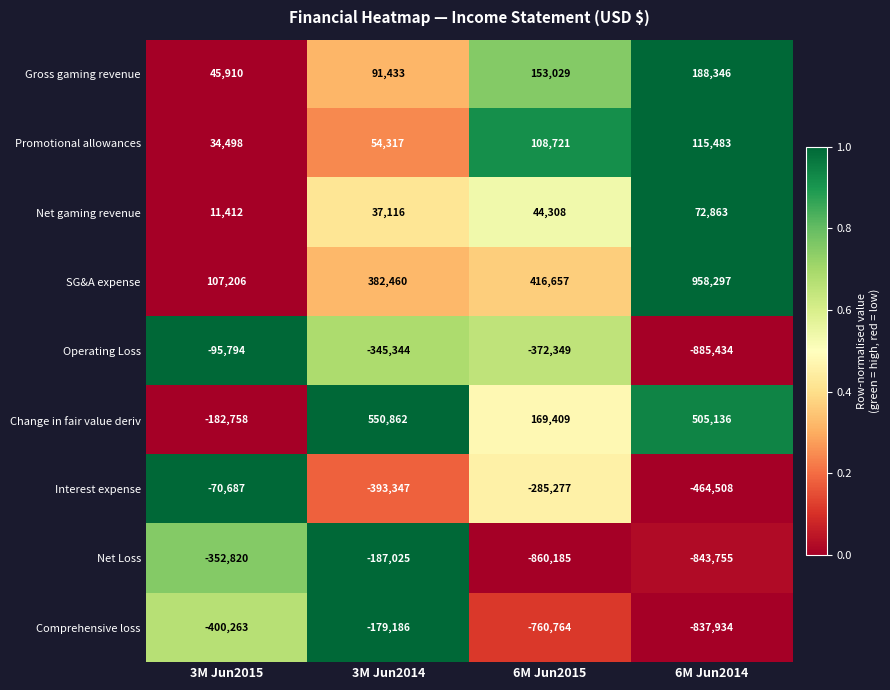

How many values in the Operating Loss series exceed -345344?

1